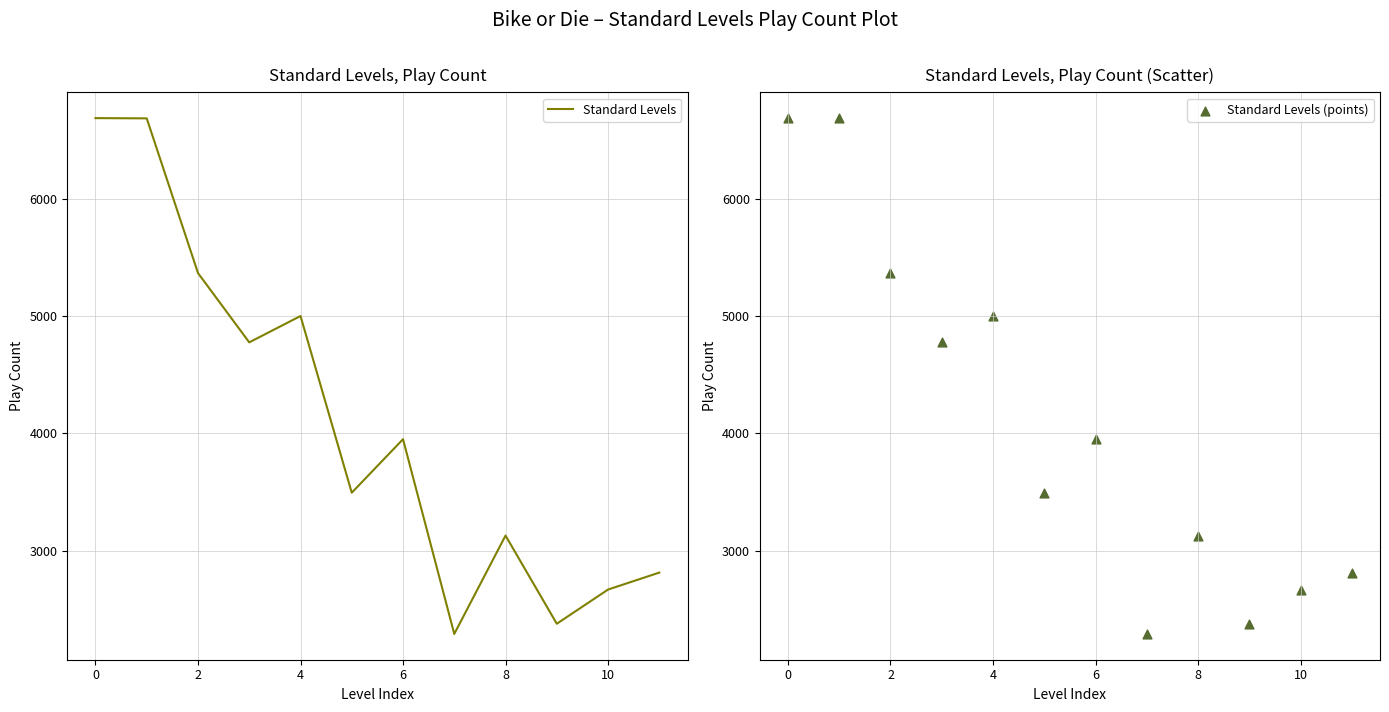

Which series reaches the minimum Y coordinate?

Standard Levels